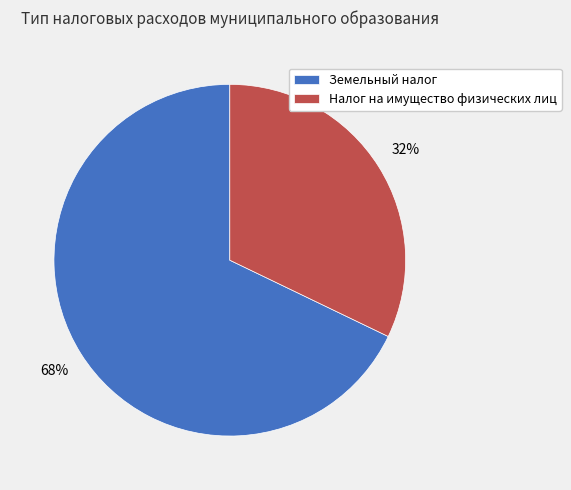

Which has a higher value, Налог на имущество физических лиц or Земельный налог?

Земельный налог